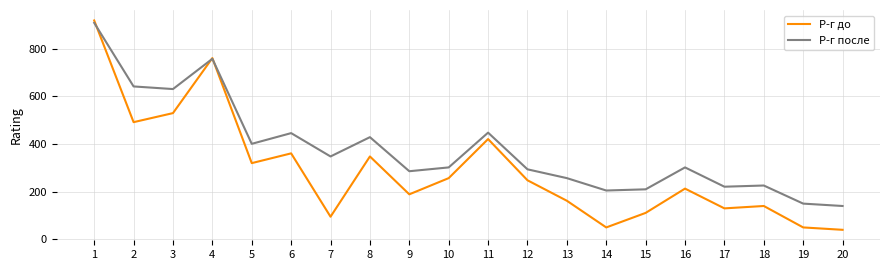

Is this an area chart (filled region under the line)?

No